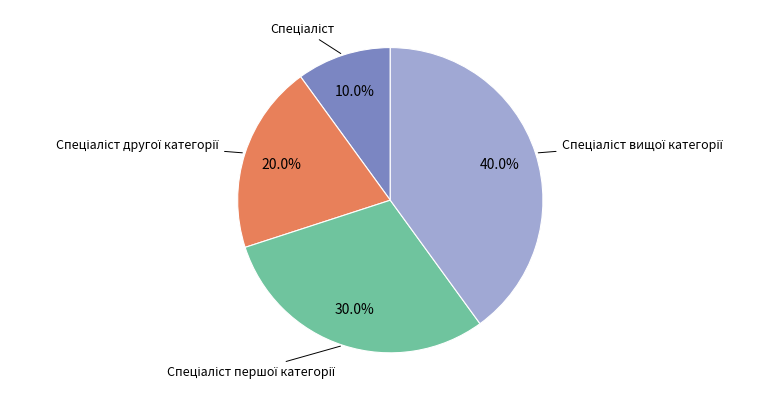

Is there a majority slice in this chart?

No